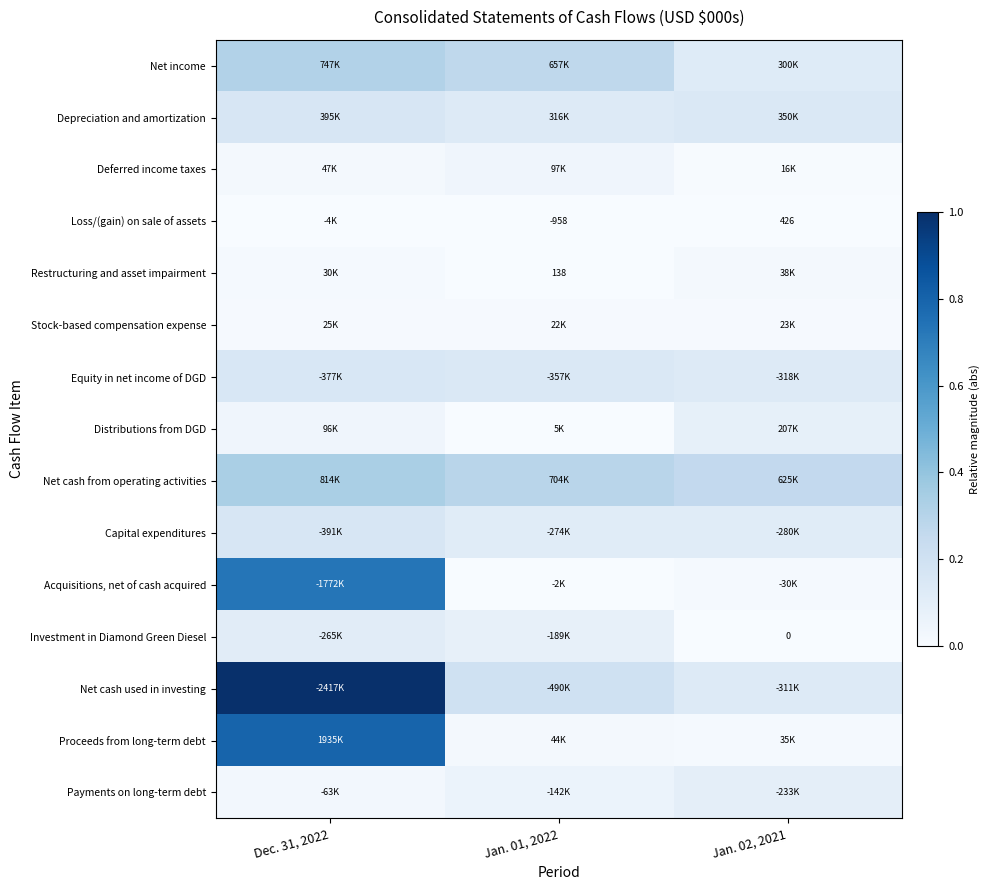

Rank the categories by Investment in Diamond Green Diesel value from lowest to highest.

Jan. 02, 2021, Jan. 01, 2022, Dec. 31, 2022